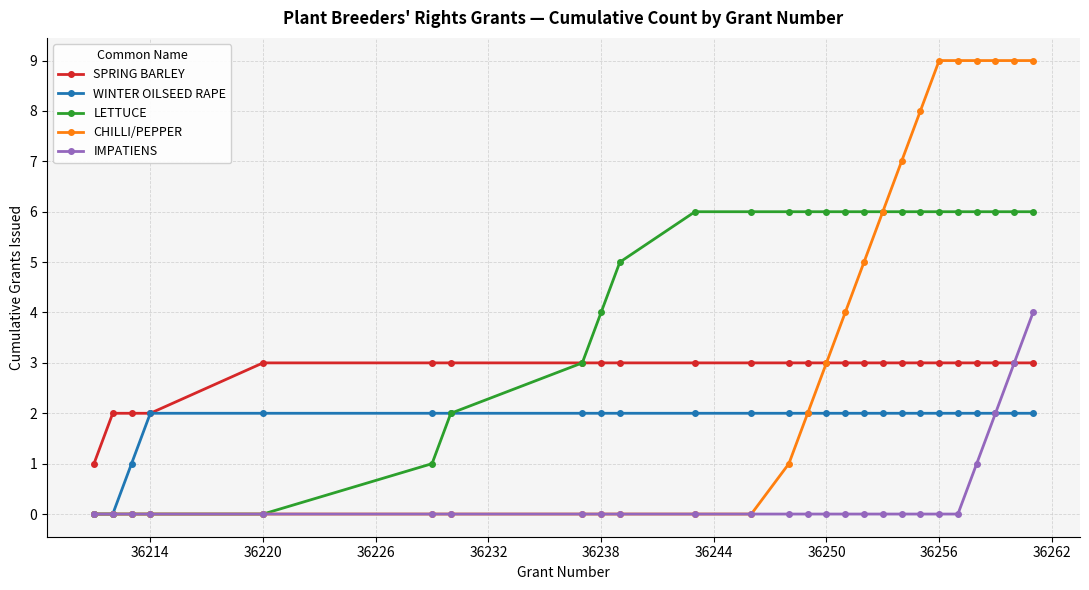

Count the SPRING BARLEY values in the range 3 to 4.

22